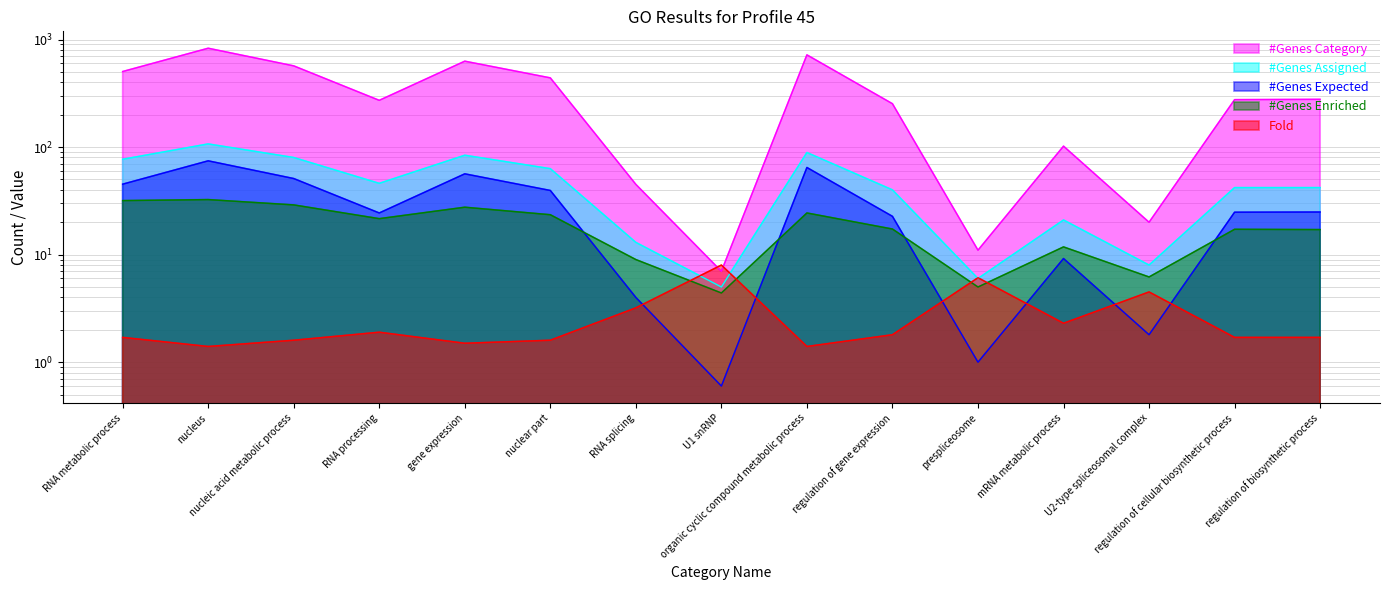

What is the value of the #Genes Enriched point at the 4th from the left?

21.6